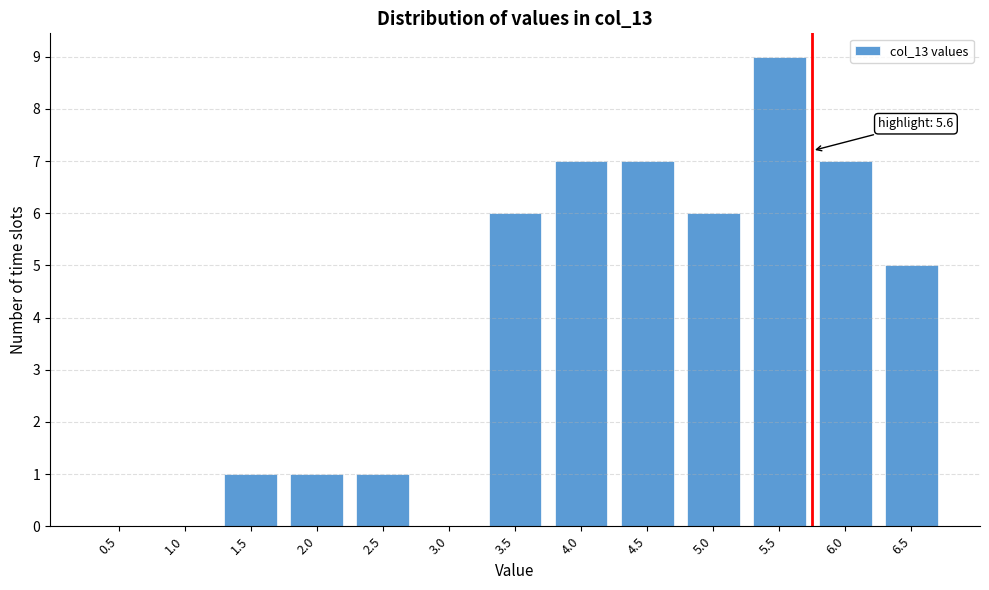

Reading left to right, transcribe all the data shown in this chart.

0.5=0	1.0=0	1.5=1	2.0=1	2.5=1	3.0=0	3.5=6	4.0=7	4.5=7	5.0=6	5.5=9	6.0=7	6.5=5